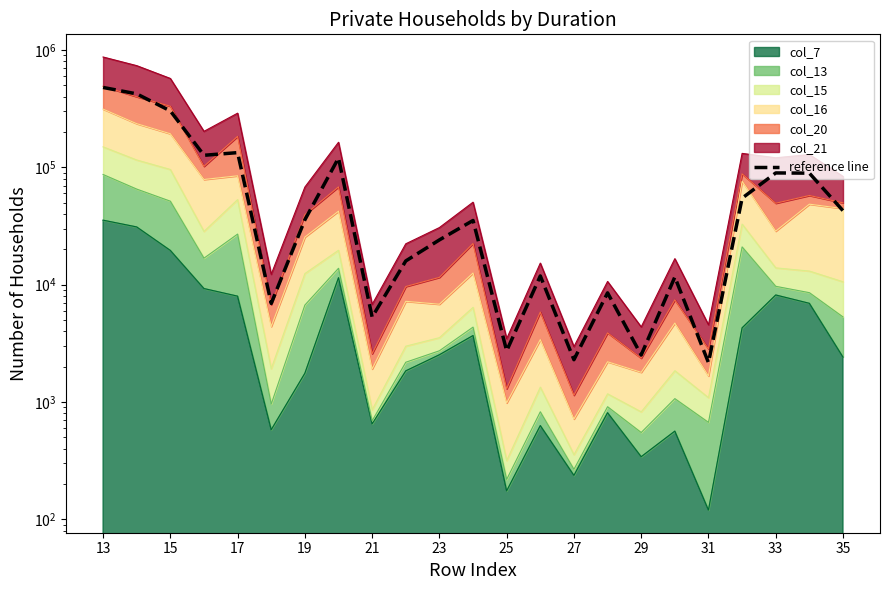

What is the average value?

88204.6